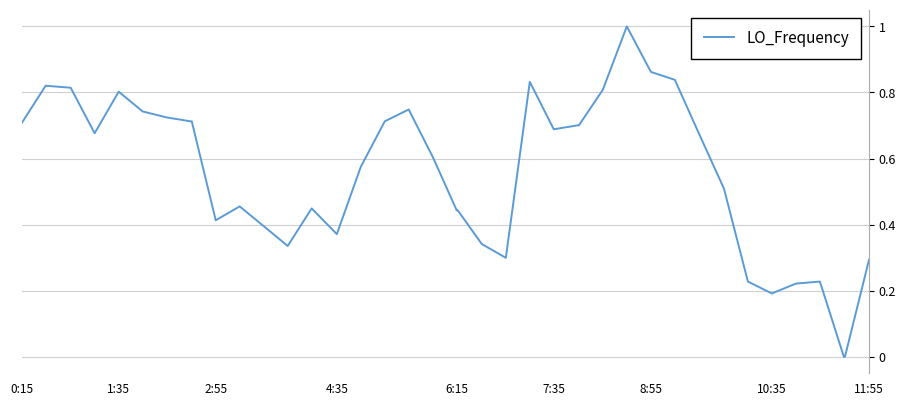

What is the difference between the maximum and second lowest values?

1.0